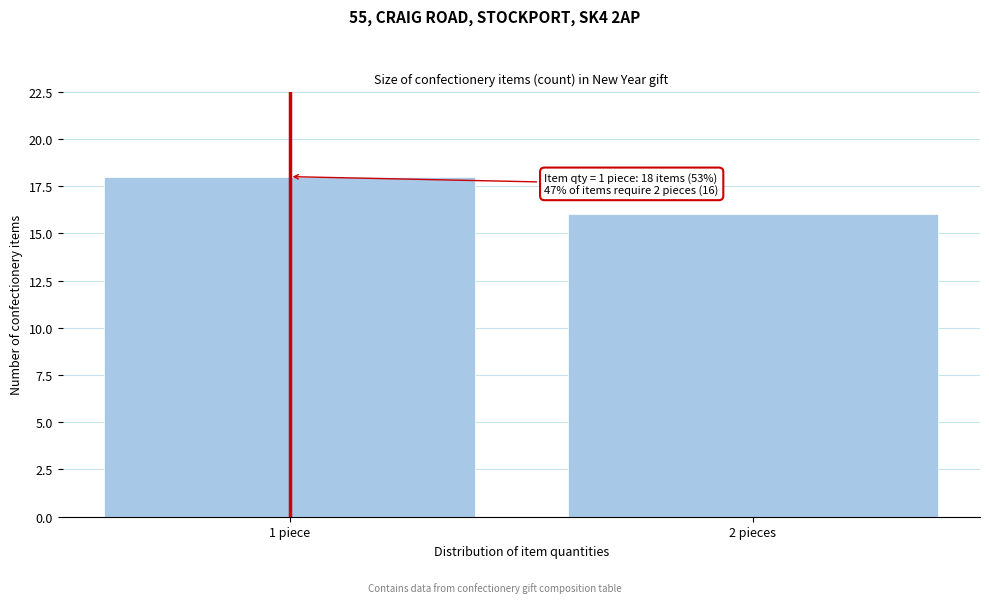

Reading left to right, transcribe all the data shown in this chart.

1 piece=18	2 pieces=16